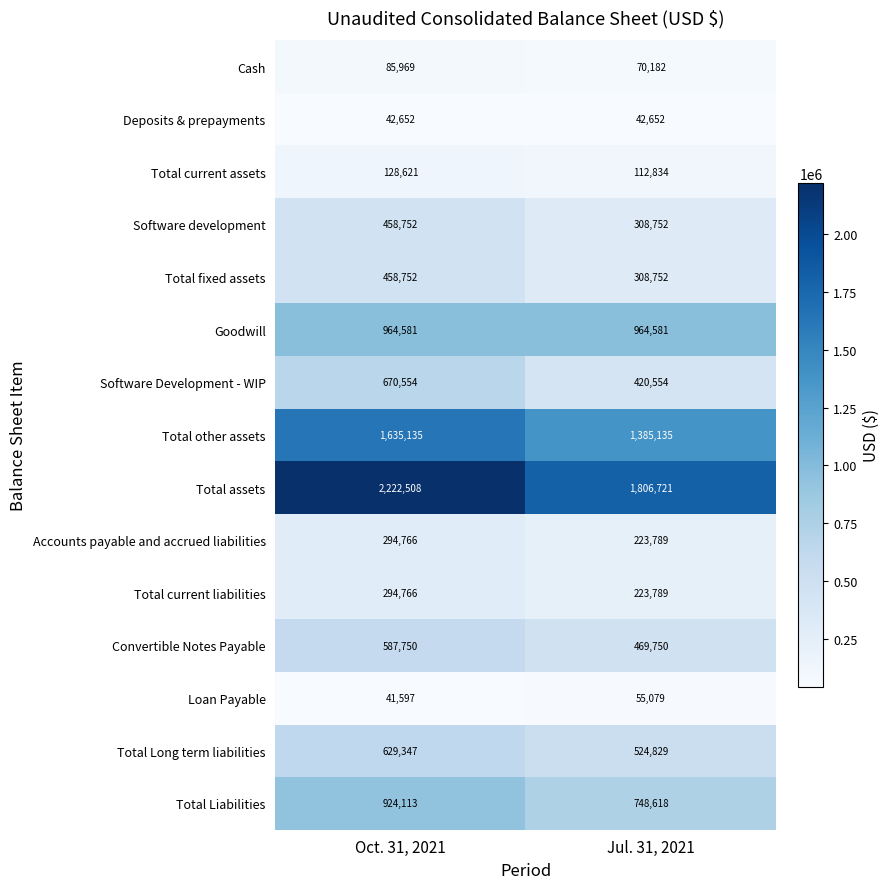

Read the Total fixed assets value at Oct. 31, 2021, to the nearest 50.

458750